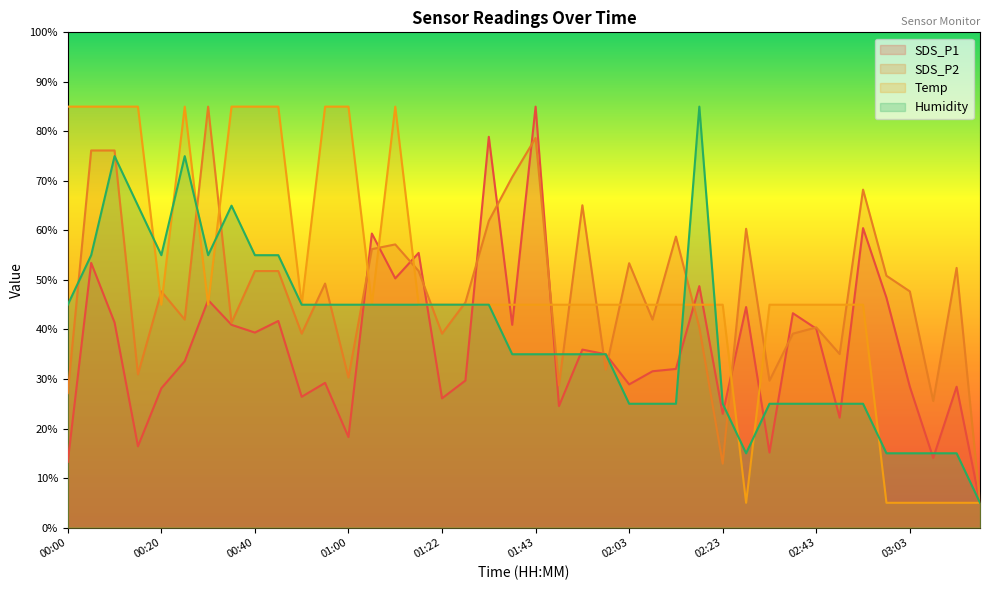

What is the spread (max minus min) of values at 03:08?

20.6